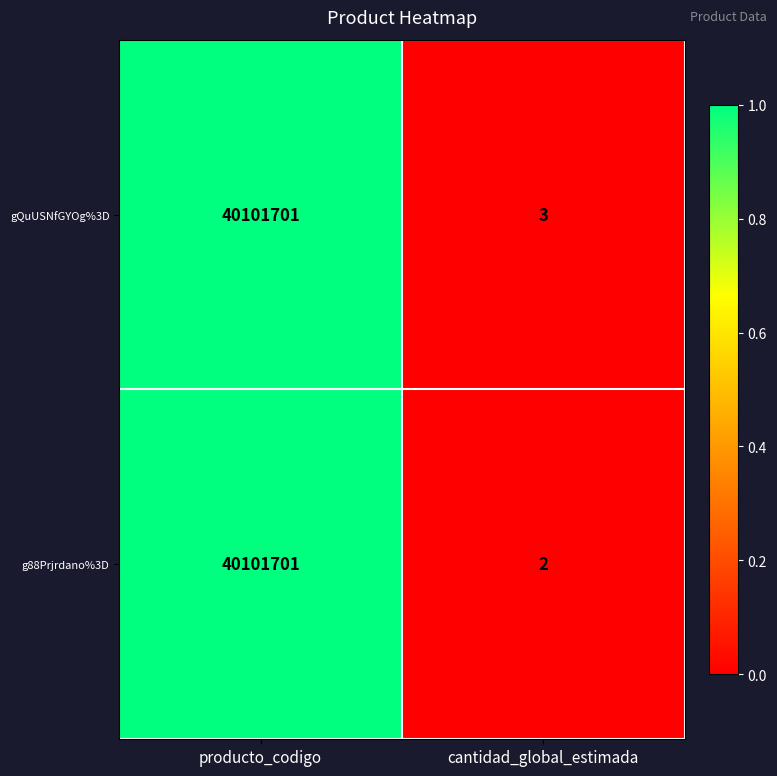

Count the number of categories in the chart.

2